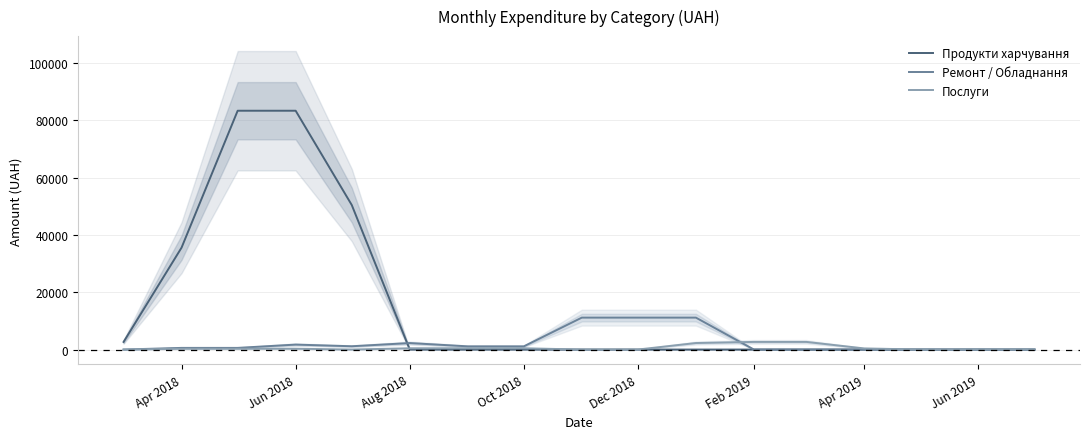

What is the highest value of the Послуги series?

2664.2